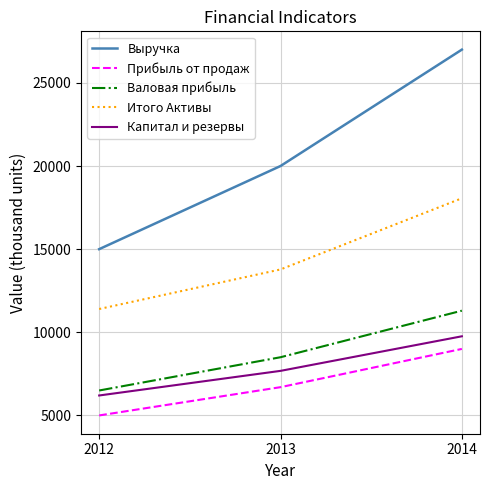

At which category is the sum across all series the highest?

2014